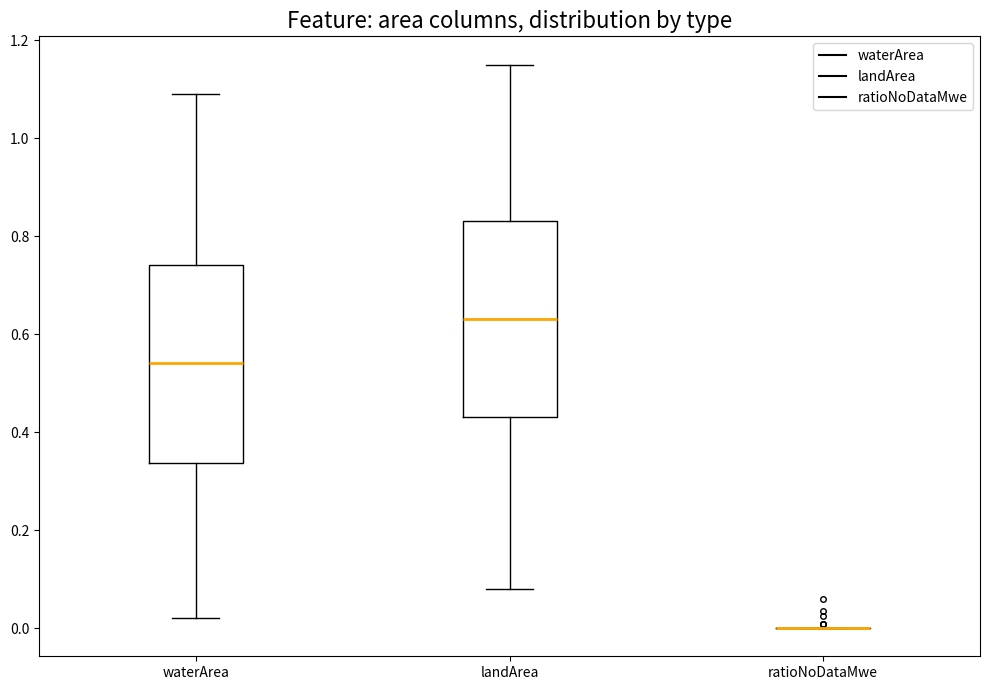

Reading left to right, transcribe this box plot: for each box, give where its median line is, the range the box spans, and where its two whiskers end, as read against the y-axis. The values are not printed on the chart, so give them approximately, as read against the axis.

waterArea: median 0.54, box 0.34 to 0.74, whiskers 0.02 to 1.10
landArea: median 0.64, box 0.44 to 0.84, whiskers 0.08 to 1.16
ratioNoDataMwe: box collapsed to a line at 0.00, whiskers 0.00 to 0.00